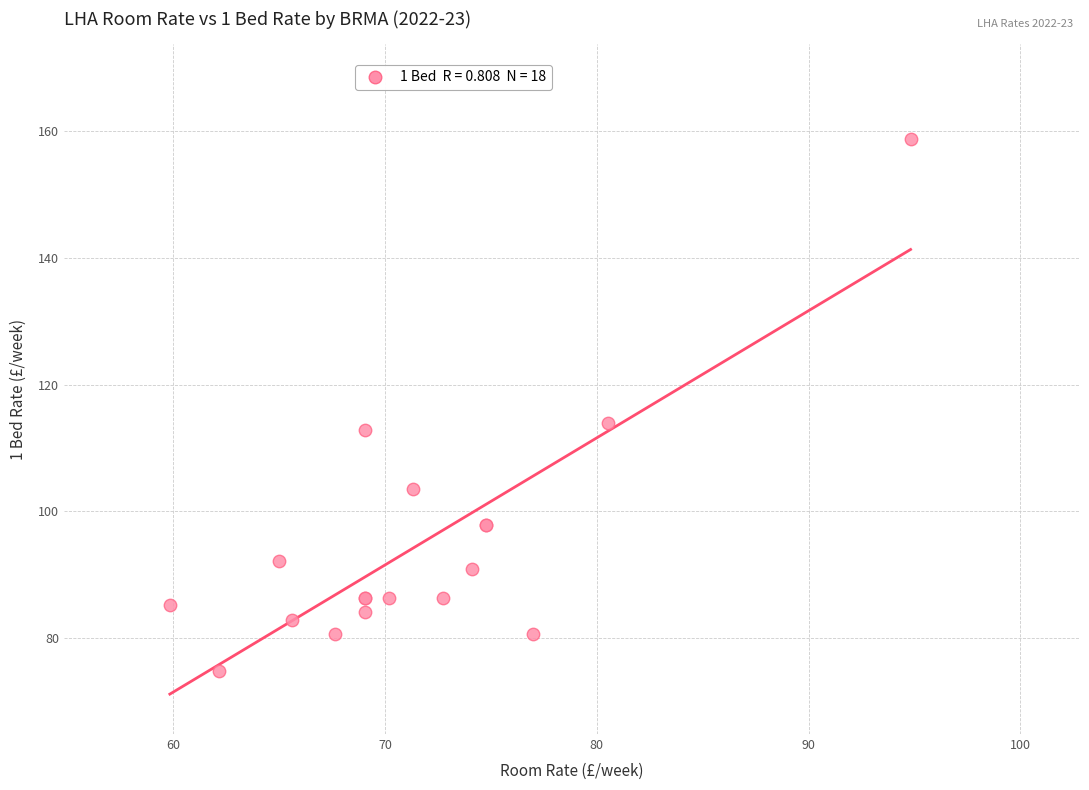

What Y value in the scatter plot is closest to 116?

113.9